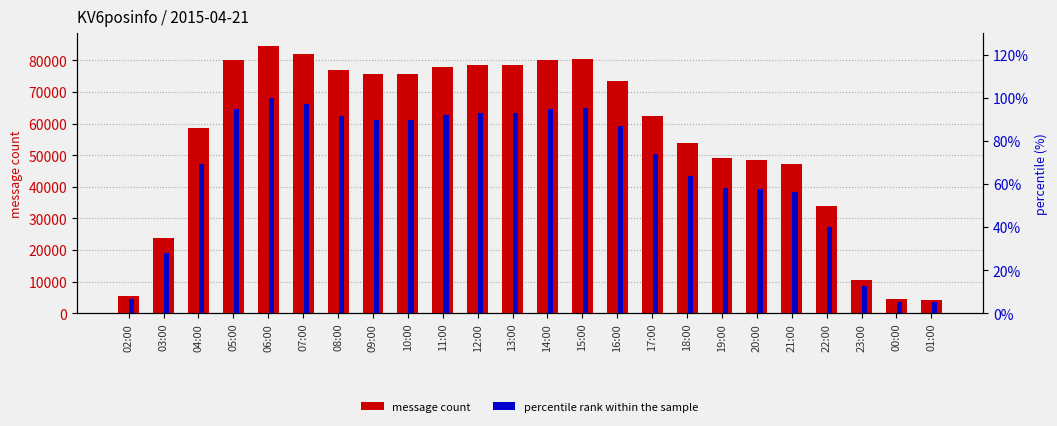

Is the value of percentile rank within the sample at 21:00 greater than the value of message count at 13:00?

No